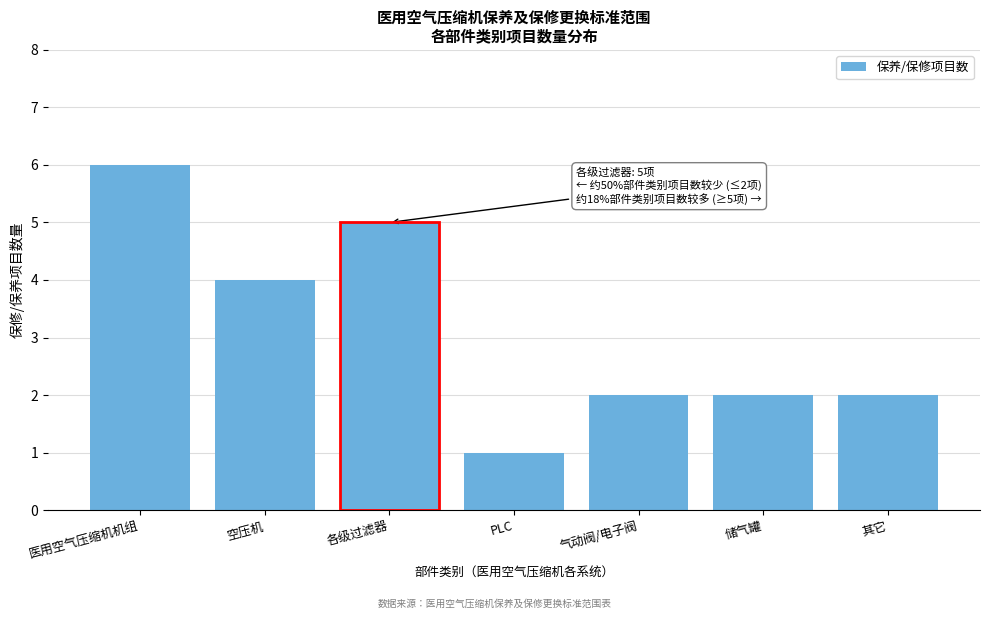

Reading right to left, transcribe all the data shown in this chart.

2	2	2	1	5	4	6